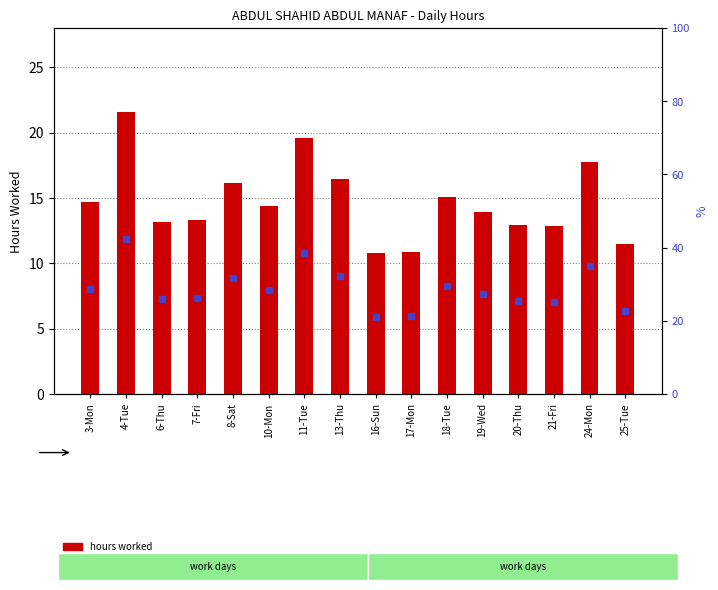

What is the approximate value at 25-Tue?

11.5